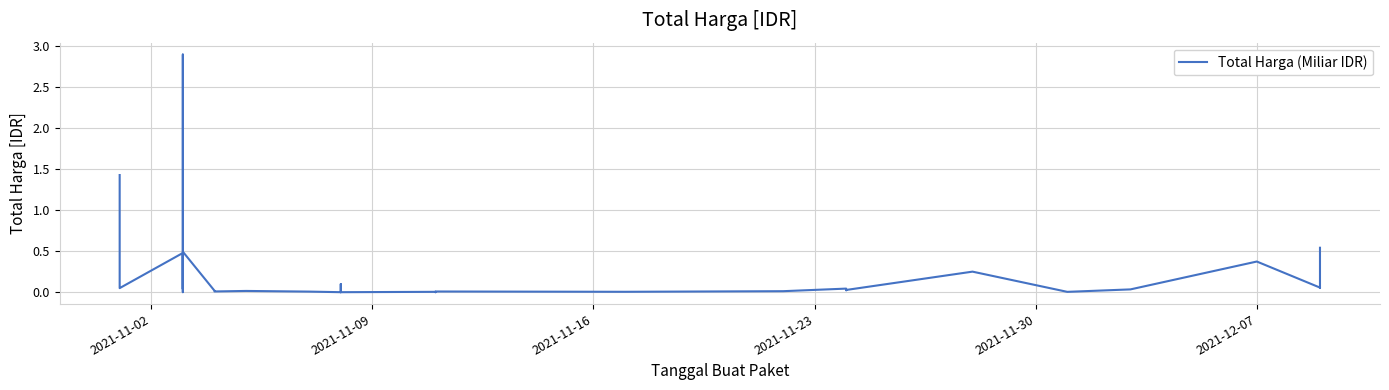

Does the chart display data point markers on the line(s)?

No